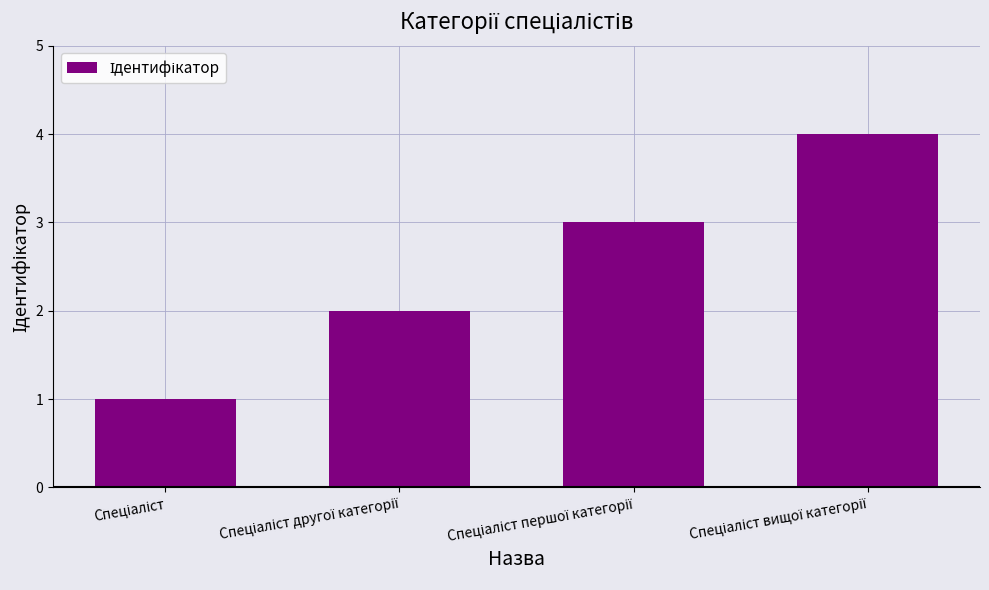

What is the maximum value shown in the chart?

4